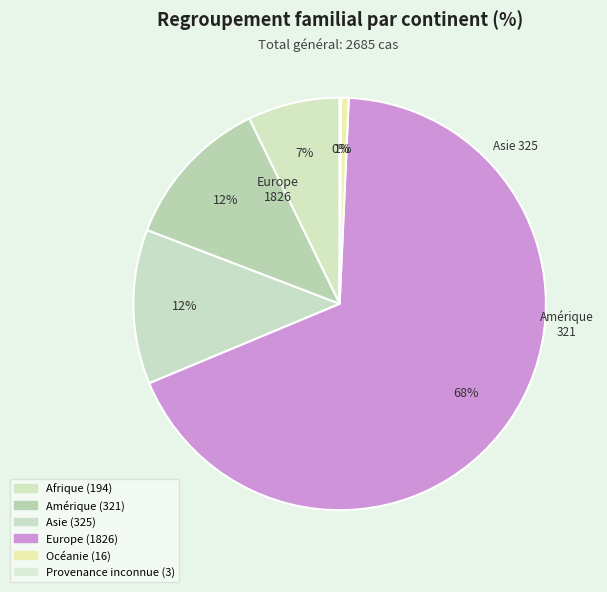

Rank the categories by value from lowest to highest.

Provenance inconnue, Océanie, Afrique, Amérique, Asie, Europe